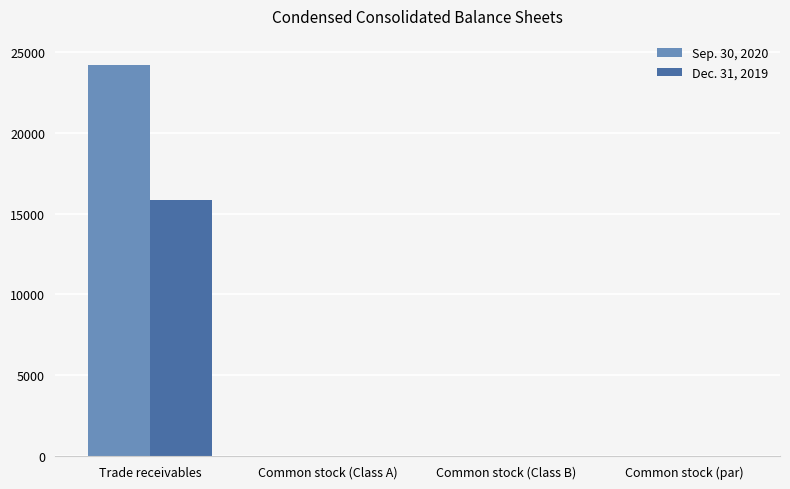

True or false: Sep. 30, 2020 has a value of 24186 at Trade receivables.

True